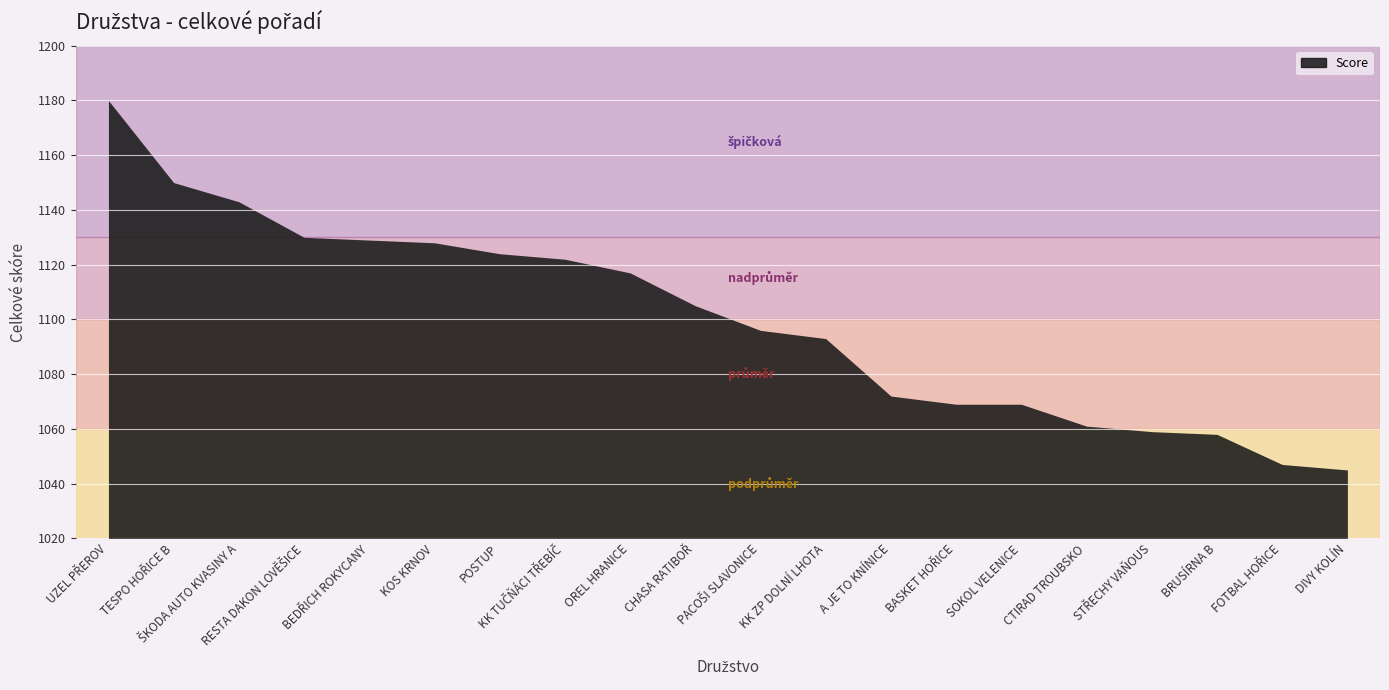

Which category has the lowest value across all series?

DIVY KOLÍN